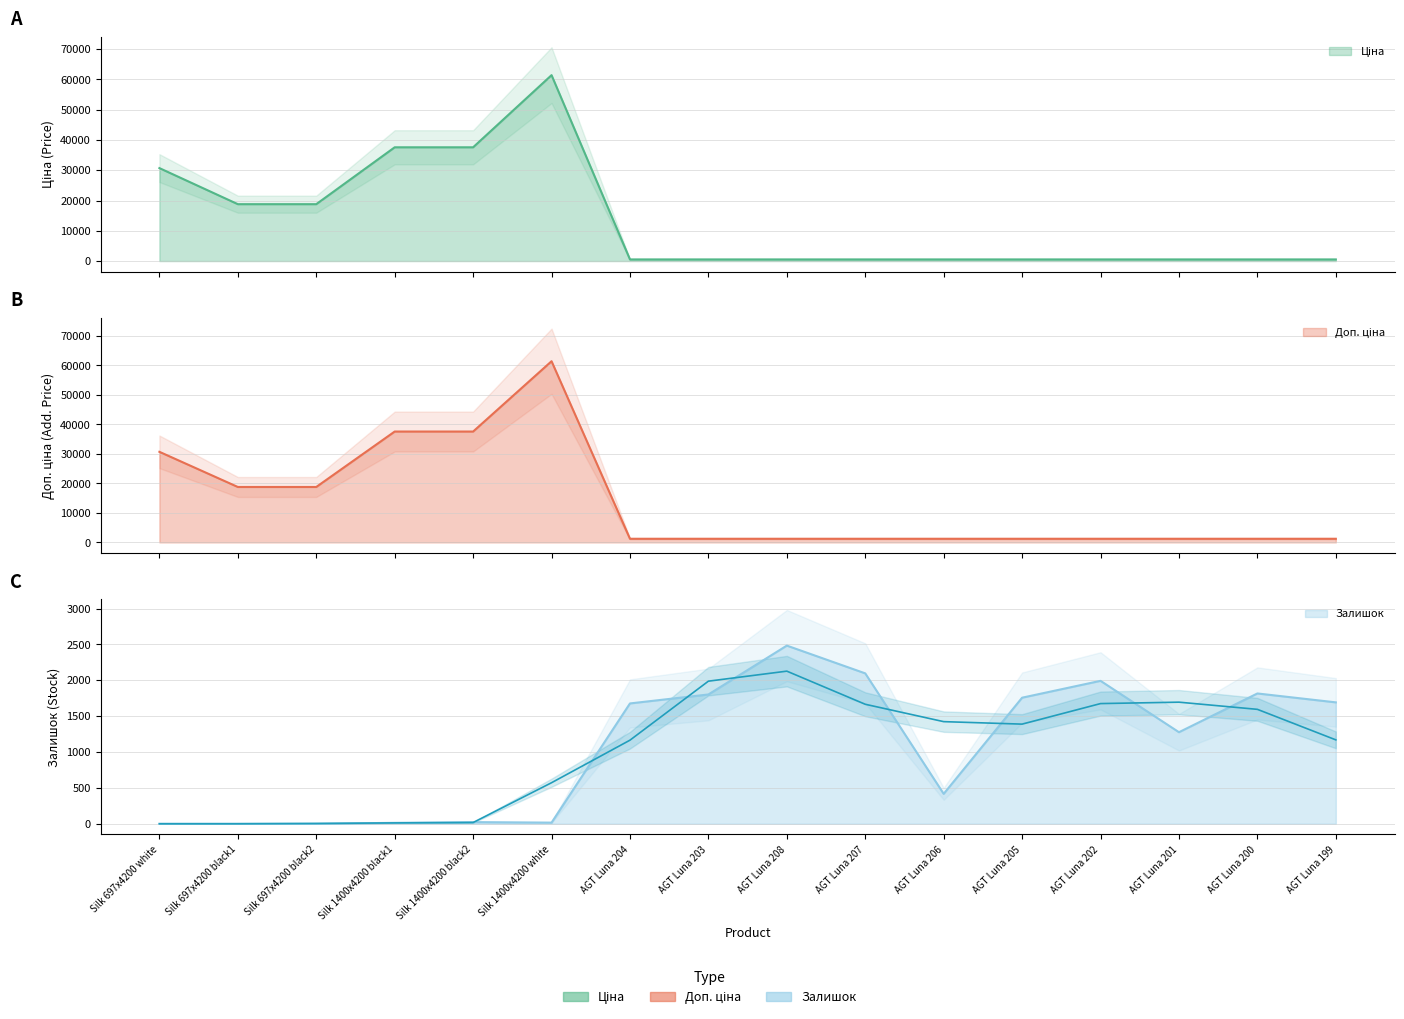

True or false: Залишок and Доп. ціна intersect in this chart.

True